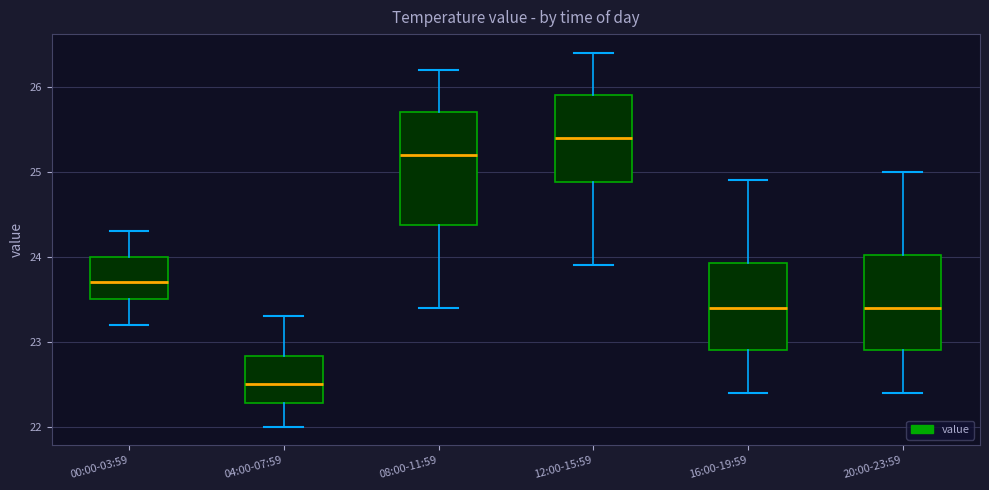

Reading left to right, transcribe this box plot: for each box, give where its median line is, the range the box spans, and where its two whiskers end, as read against the y-axis. The values are not printed on the chart, so give them approximately, as read against the axis.

00:00-03:59: median 23.7, box 23.5 to 24.0, whiskers 23.2 to 24.3
04:00-07:59: median 22.5, box 22.3 to 22.8, whiskers 22.0 to 23.3
08:00-11:59: median 25.2, box 24.4 to 25.7, whiskers 23.4 to 26.2
12:00-15:59: median 25.4, box 24.9 to 25.9, whiskers 23.9 to 26.4
16:00-19:59: median 23.4, box 22.9 to 23.9, whiskers 22.4 to 24.9
20:00-23:59: median 23.4, box 22.9 to 24.0, whiskers 22.4 to 25.0